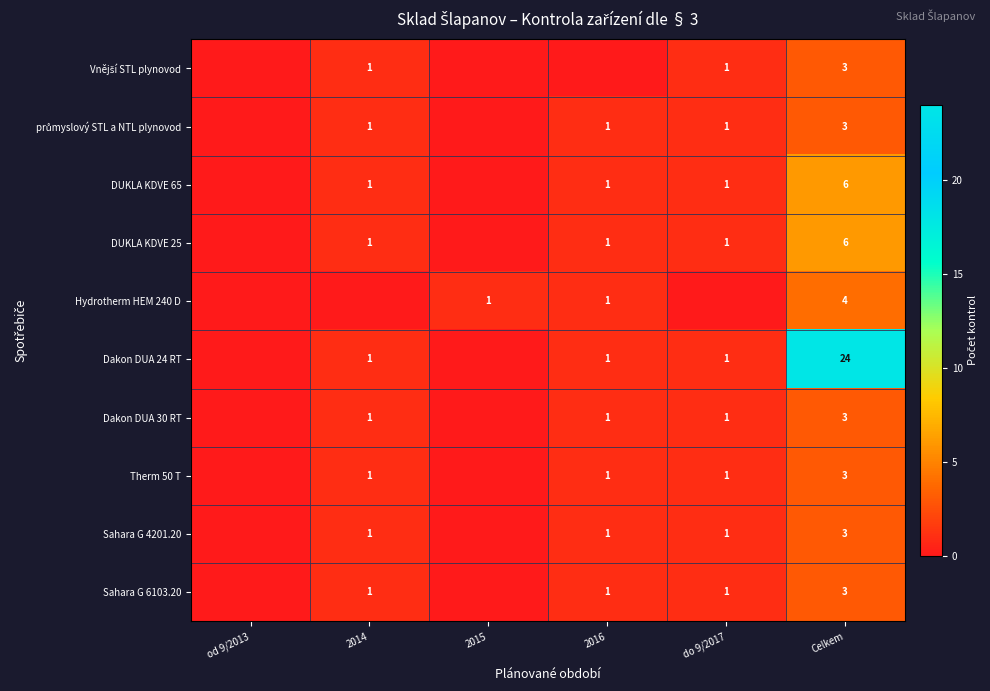

At which category does the chart reach its minimum across all series?

od 9/2013